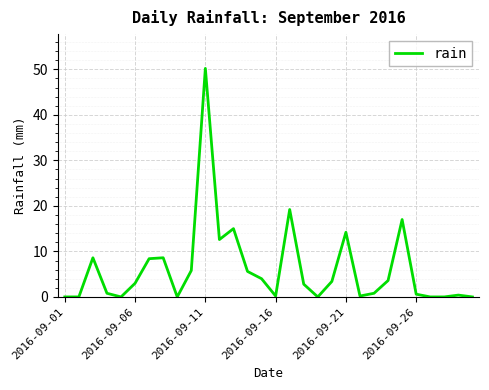

What is the greatest value displayed?

50.2